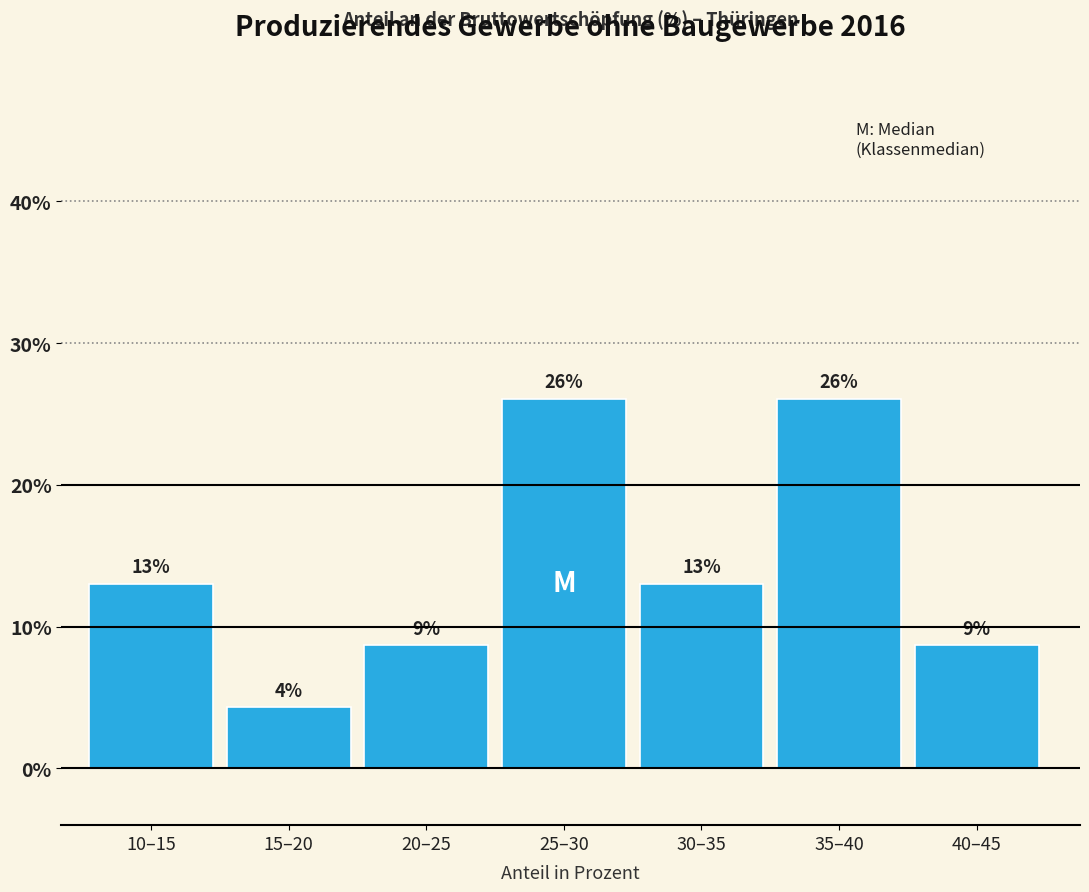

What is the sum of all values?

100.0